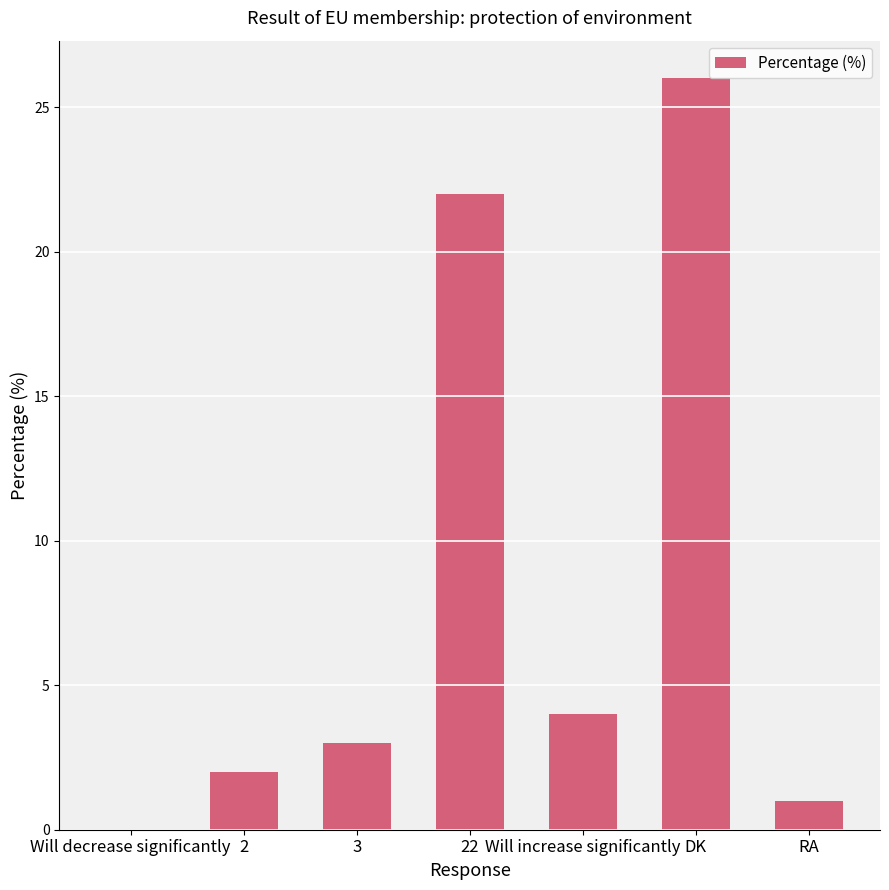

What is the sum of all values?

58